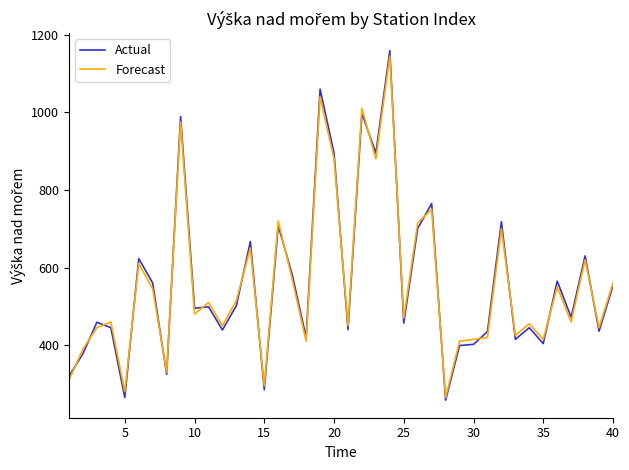

Which series has the widest spread of values?

Actual